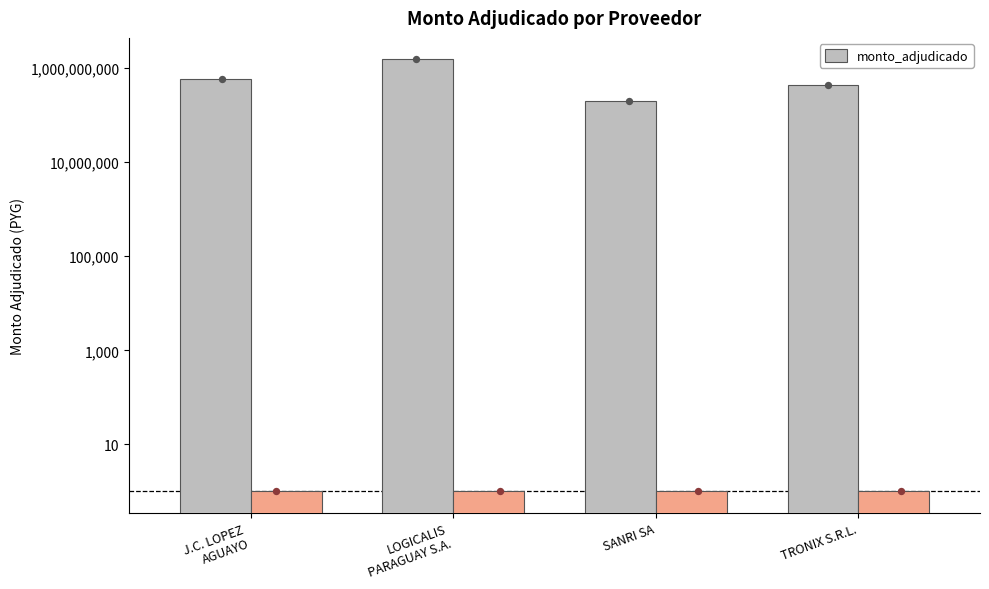

What is the change in value from J.C. LOPEZ
AGUAYO to SANRI SA?

-386056810